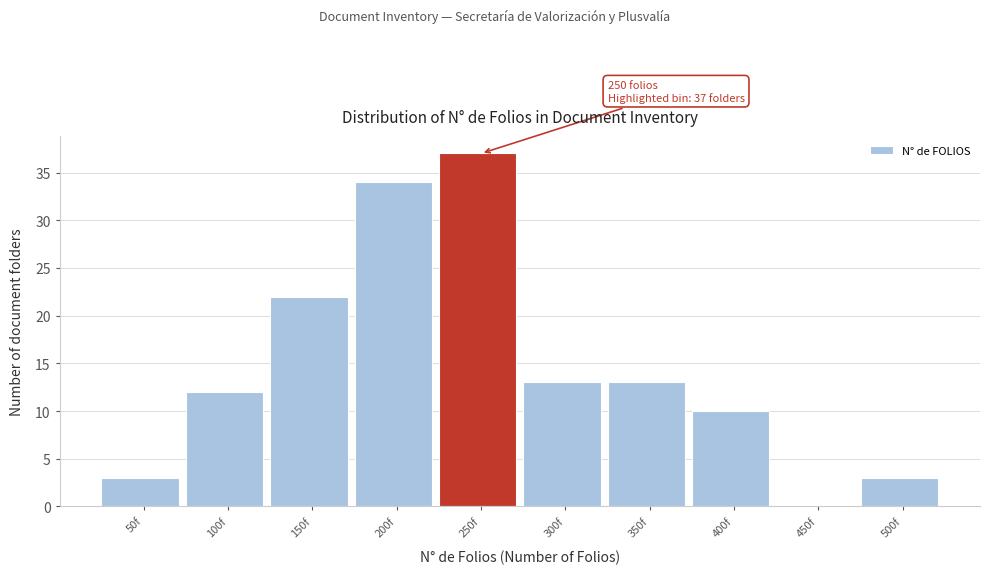

Reading right to left, extract all data points from this chart.

500f=3	450f=0	400f=10	350f=13	300f=13	250f=37	200f=34	150f=22	100f=12	50f=3